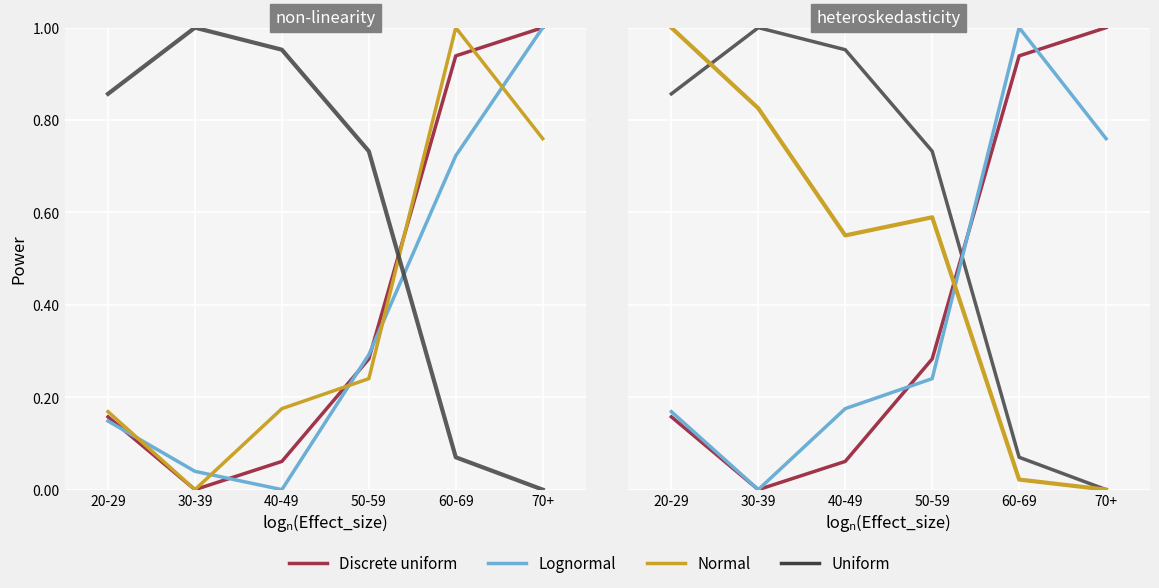

What is the difference between the second highest and second lowest values in the Normal series?

59.1